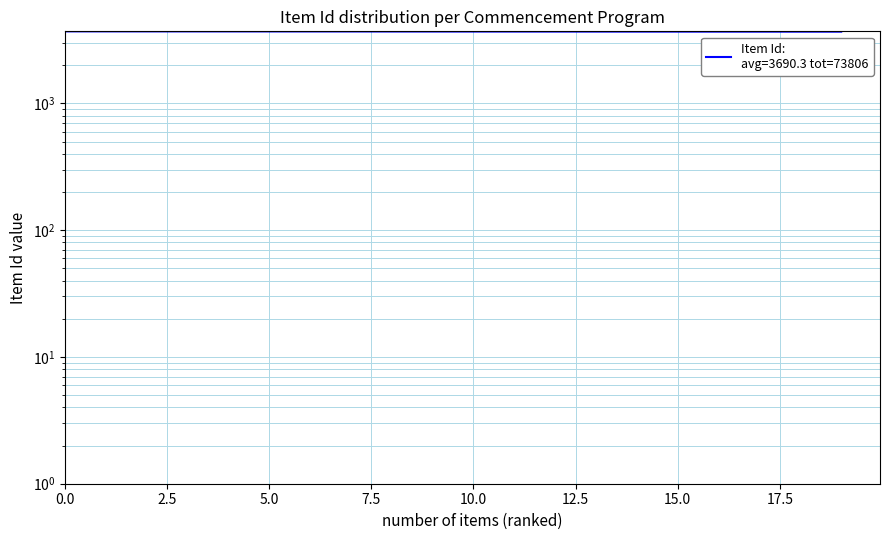

True or false: the data shows 3691 at 1933.

True